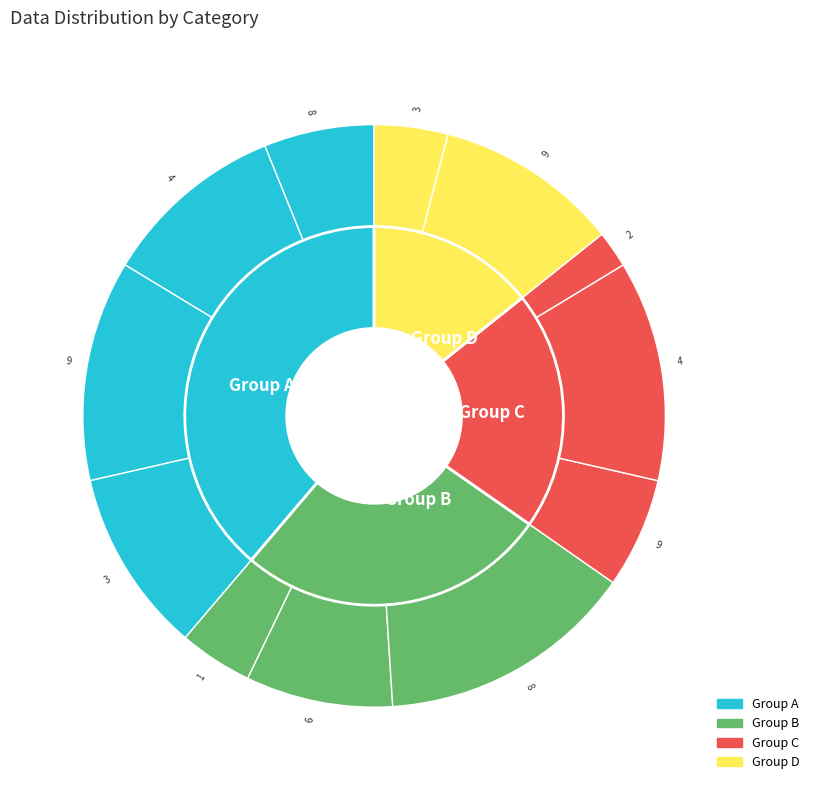

Is 1 the majority of the pie?

No